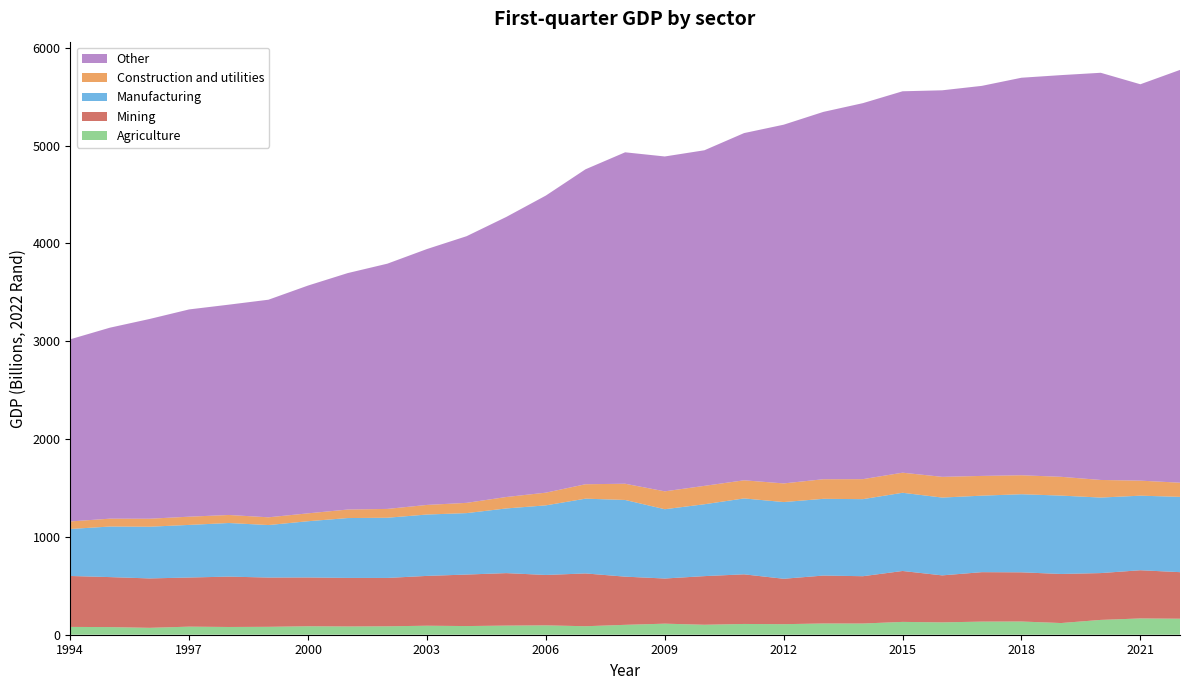

Reading left to right, what are all the values shown in this chart?

Agriculture: 79.8	78.1	70.5	82.5	79.2	80.9	86.6	84.5	86.0	92.0	88.6	93.3	95.8	86.8	101.1	113.1	101.9	110.0	107.9	114.9	114.6	131.1	126.3	134.0	135.1	119.5	151.5	166.5	163.6
Mining: 520.8	511.0	504.9	502.3	514.9	503.7	498.7	496.3	494.4	509.3	526.5	536.5	515.0	539.6	492.5	461.5	497.1	507.4	464.1	489.9	483.6	520.4	480.4	505.6	502.9	501.5	478.7	492.7	475.9
Manufacturing: 480.4	516.8	528.6	537.8	548.1	536.7	574.9	612.0	615.4	627.5	628.1	661.1	711.6	764.5	784.0	708.5	734.8	776.0	784.2	784.5	787.8	799.6	795.5	782.1	798.3	801.3	772.0	762.3	769.9
Construction and utilities: 77.0	80.5	81.6	84.1	82.0	79.1	80.6	87.0	90.2	98.0	104.8	116.9	129.7	147.4	165.8	182.8	187.9	185.2	190.5	200.2	204.5	205.2	211.8	201.8	193.9	192.0	179.9	153.6	144.6
Other: 1862.2	1952.4	2041.9	2118.8	2150.0	2224.4	2328.8	2417.2	2507.0	2615.9	2726.1	2862.8	3037.2	3219.6	3388.2	3423.3	3430.8	3549.4	3667.2	3755.1	3843.8	3899.1	3951.5	3987.4	4063.8	4106.5	4162.5	4052.2	4219.9